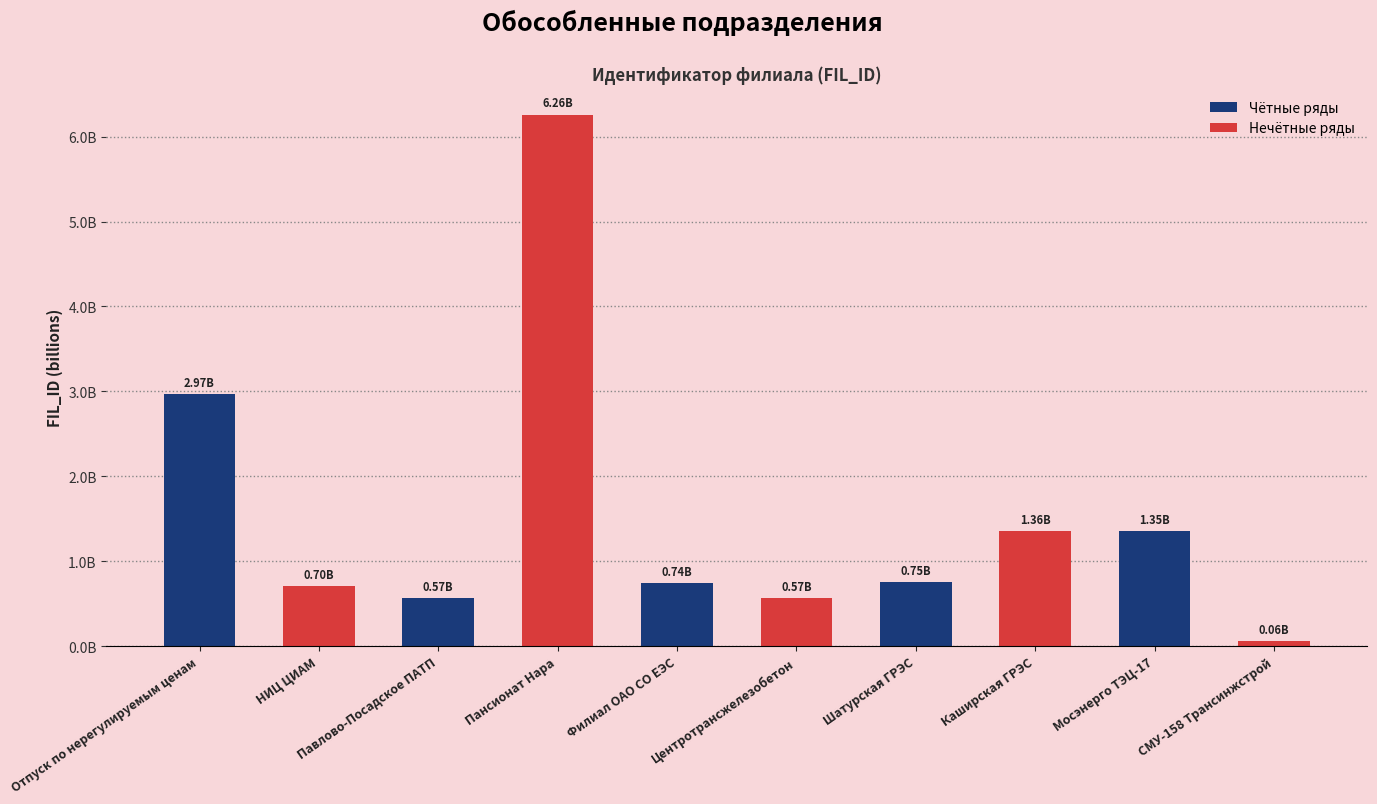

Does the chart contain any negative values?

No